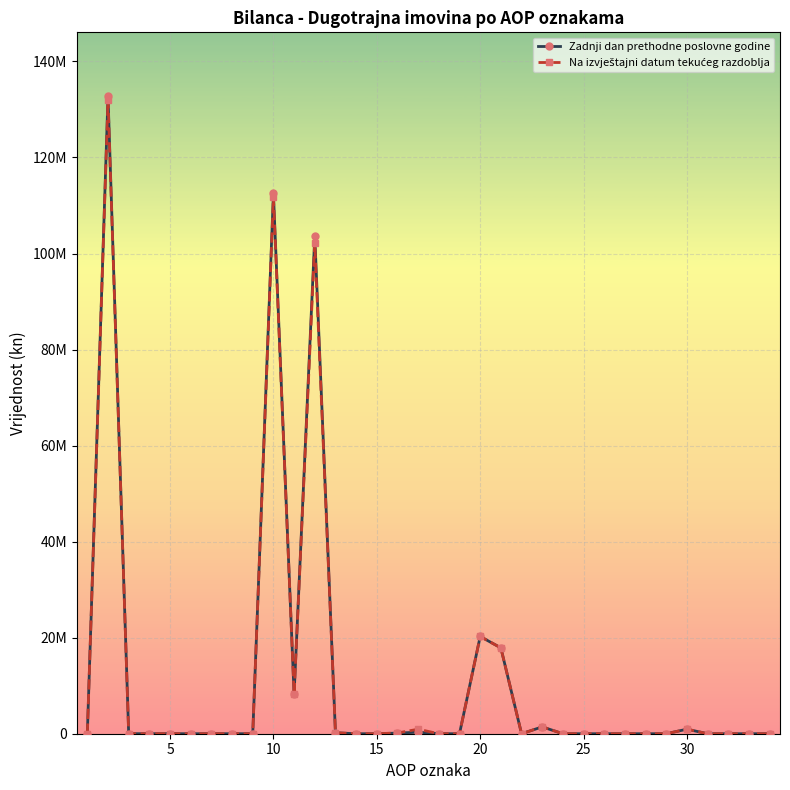

Reading right to left, what are all the values shown in this chart?

Zadnji dan prethodne poslovne godine: 0	0	0	0	946846	0	0	0	0	0	0	1430000	0	17877000	20253846	0	0	318866	129734	0	676	194550	103655587	8217383	112516796	0	0	0	0	11816	0	11816	132782458	0
Na izvještajni datum tekućeg razdoblja: 0	0	0	0	946846	0	0	0	0	0	0	1430000	0	17877000	20253846	0	0	939050	159549	0	575	214809	102263760	8217383	111795126	0	0	0	0	16112	0	16112	132065084	0